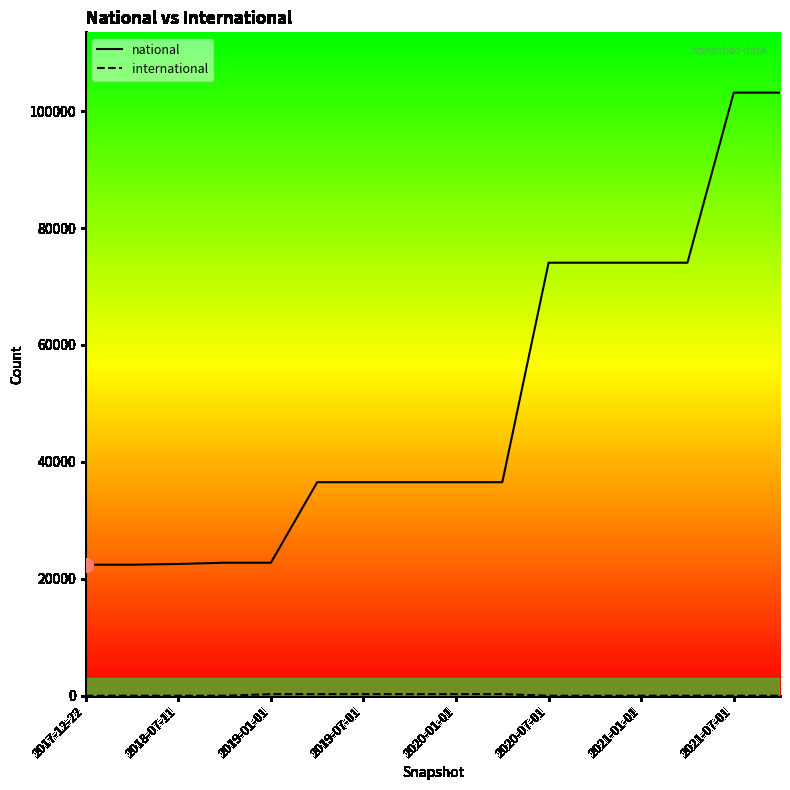

Which series has the largest total across all categories?

national